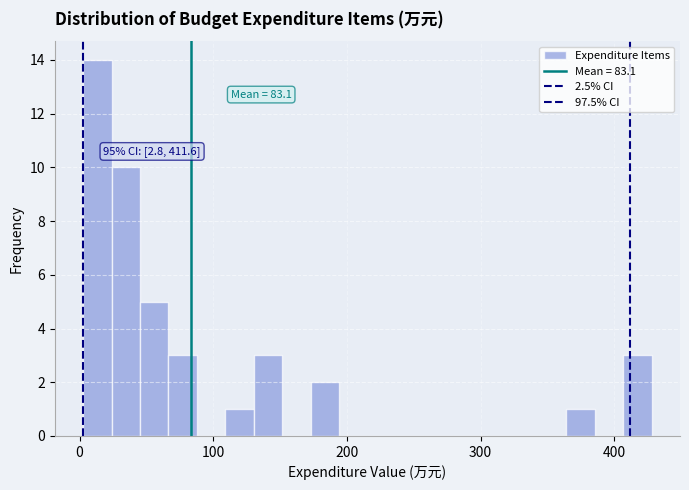

Read against the x-axis, roughly where is the centre of the tallest bar?

10